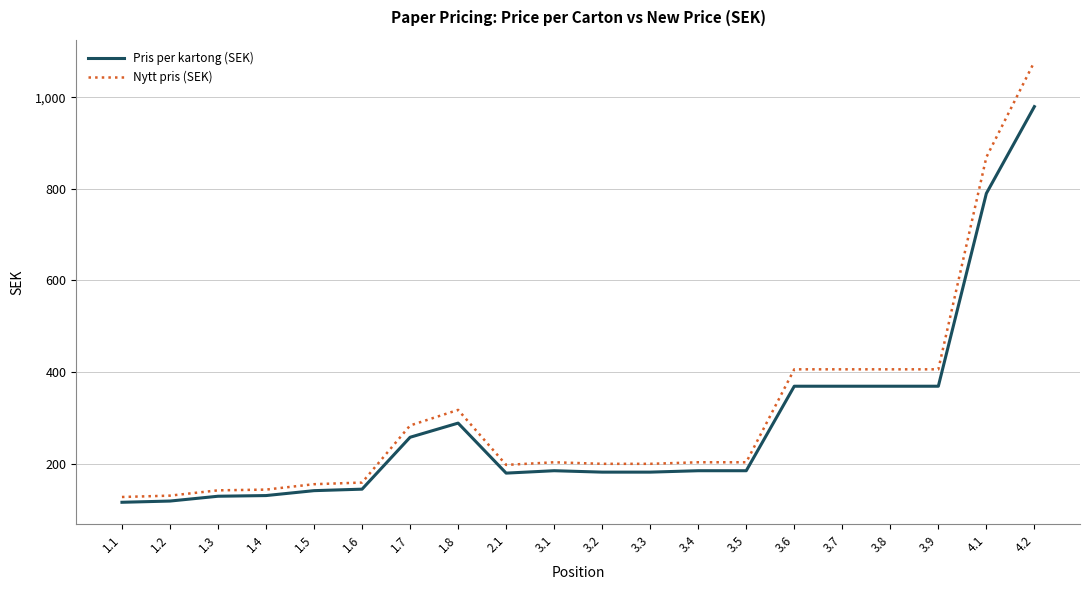

The value of Nytt pris (SEK) at 1.5 is 219.2. True or false?

False